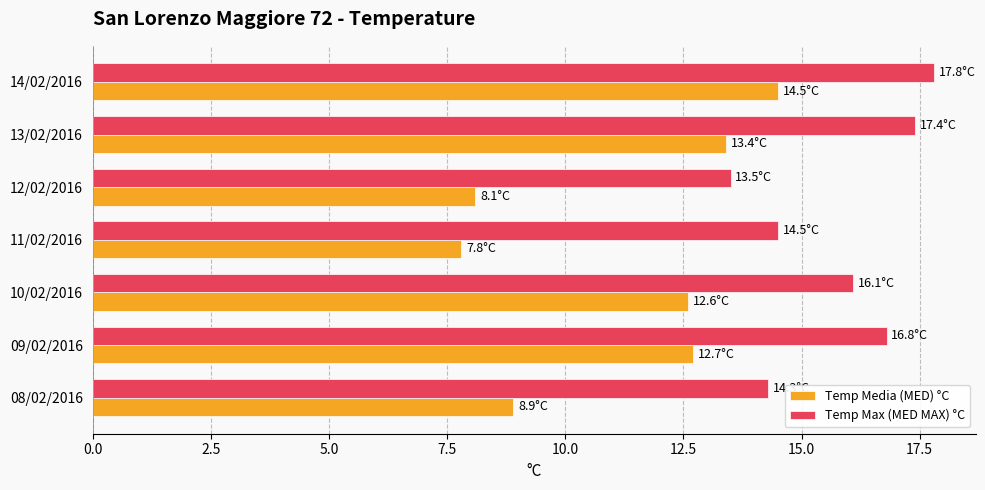

The value of Temp Media (MED) °C at 12/02/2016 is 8.1. True or false?

True